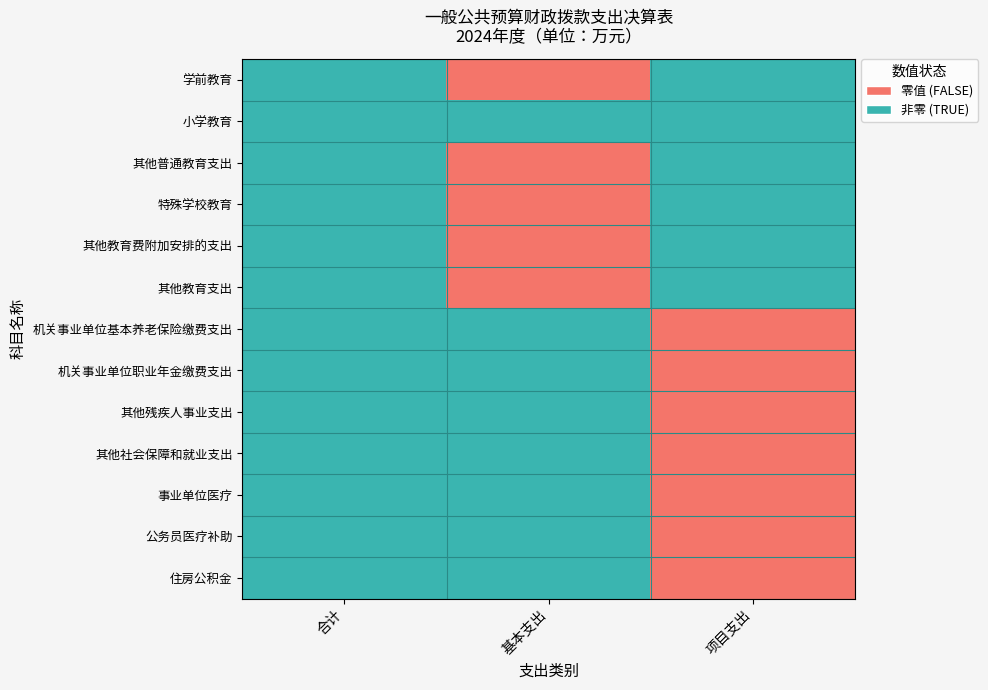

List the series in order of their peak value, highest first.

学前教育, 小学教育, 其他普通教育支出, 特殊学校教育, 其他教育费附加安排的支出, 其他教育支出, 机关事业单位基本养老保险缴费支出, 机关事业单位职业年金缴费支出, 其他残疾人事业支出, 其他社会保障和就业支出, 事业单位医疗, 公务员医疗补助, 住房公积金